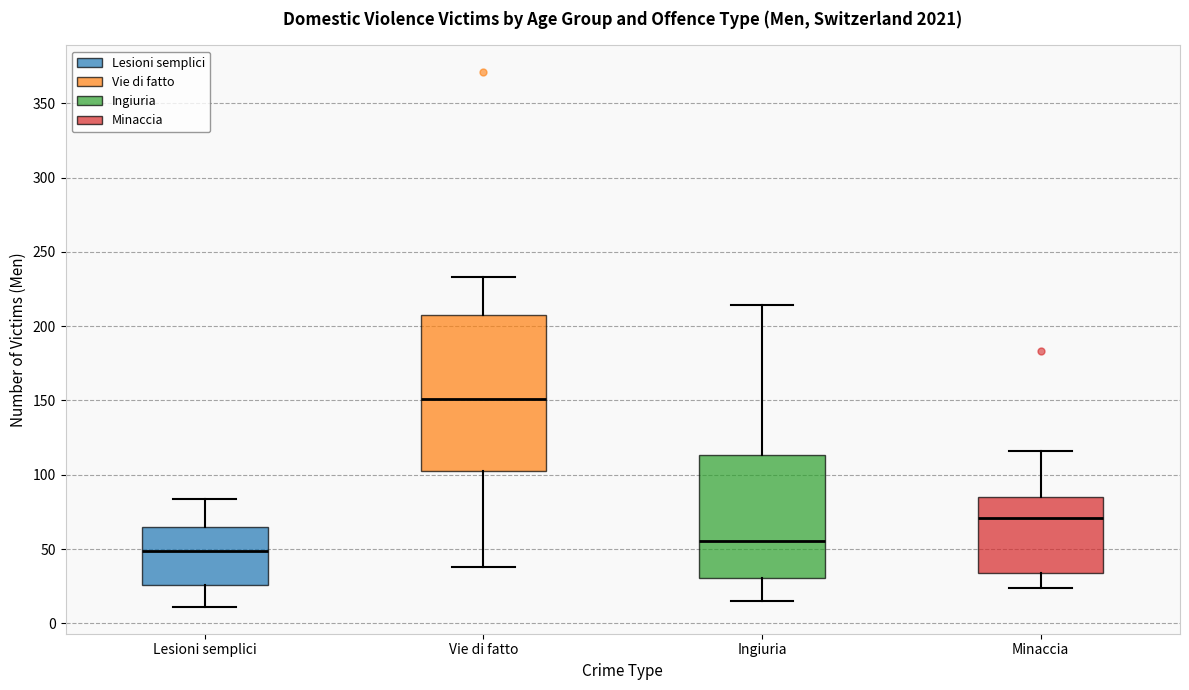

Reading left to right, transcribe this box plot: for each box, give where its median line is, the range the box spans, and where its two whiskers end, as read against the y-axis. The values are not printed on the chart, so give them approximately, as read against the axis.

Lesioni semplici: median 50, box 25 to 65, whiskers 10 to 85
Vie di fatto: median 150, box 105 to 205, whiskers 40 to 235
Ingiuria: median 55, box 30 to 115, whiskers 15 to 215
Minaccia: median 70, box 35 to 85, whiskers 25 to 115